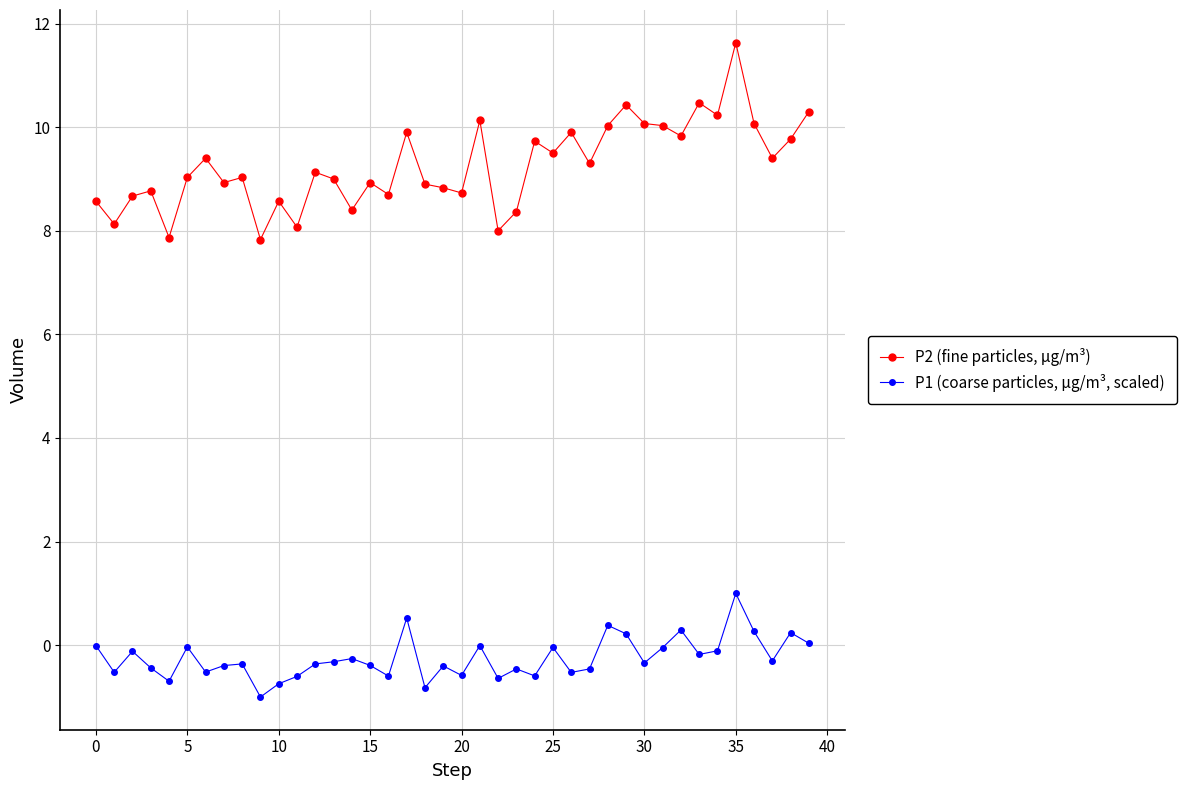

What is the sum of all P1 (coarse particles, µg/m³, scaled) values?

-9.9